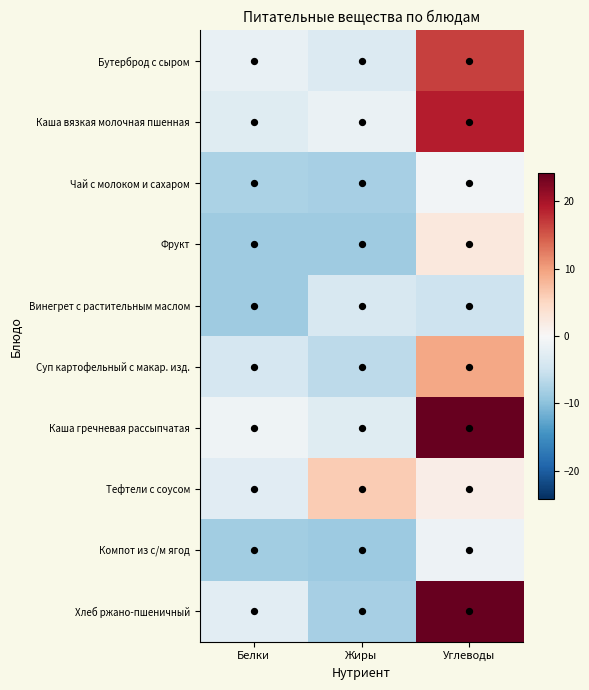

At how many categories does at least one series exceed 21?

1